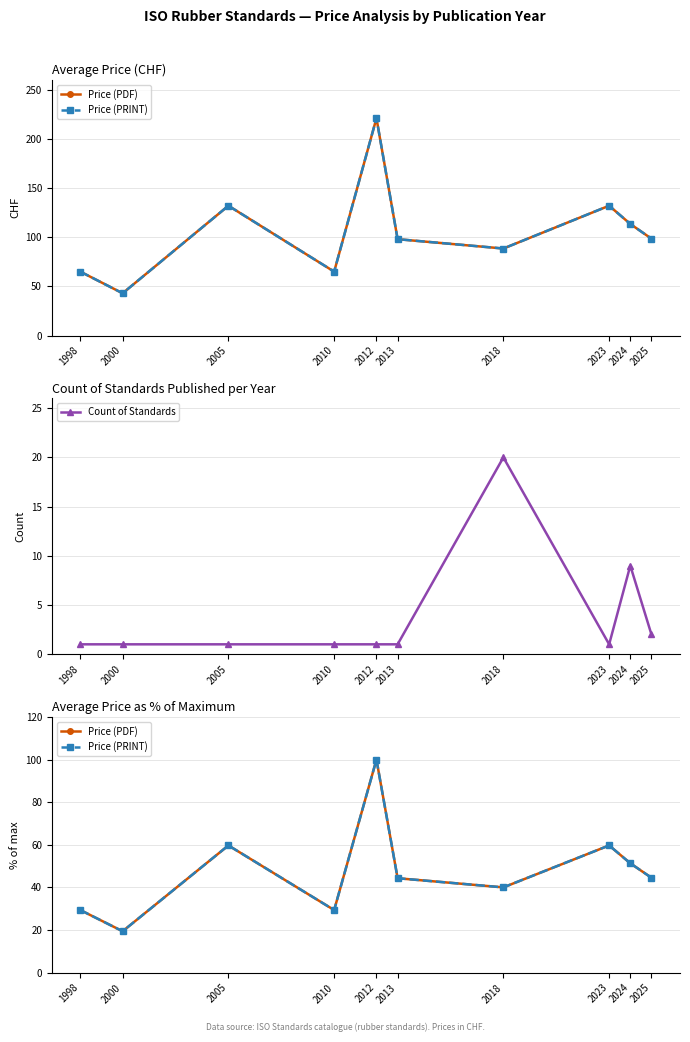

What are all the series names shown in the legend?

Price (PDF), Price (PRINT), Count of Standards